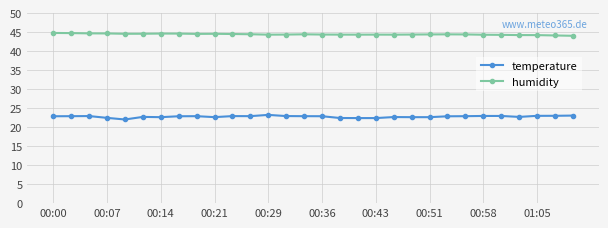

List the series in order of their overall mean, lowest first.

temperature, humidity